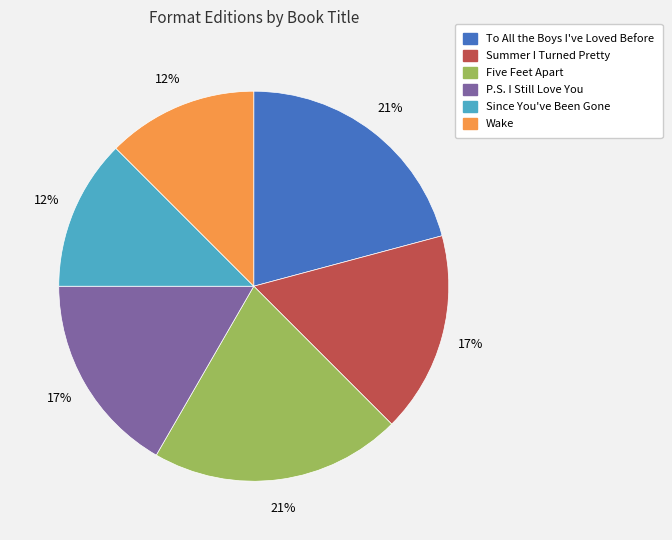

To the nearest percent, what is the difference between the To All the Boys I've Loved Before and Summer I Turned Pretty slice percentages?

4%